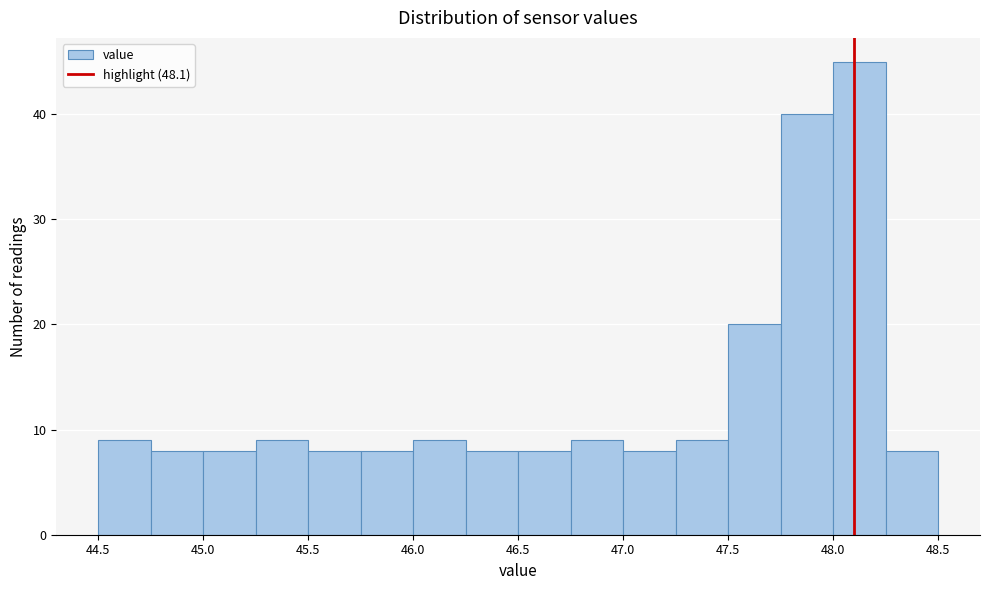

Reading left to right, transcribe this chart: for each bar, give the range it covers on the x-axis and its height. The values are not printed on the chart, so give them approximately, as read against the axis.

44.50 to 44.75: 9
44.75 to 45.00: 8
45.00 to 45.25: 8
45.25 to 45.50: 9
45.50 to 45.75: 8
45.75 to 46.00: 8
46.00 to 46.25: 9
46.25 to 46.50: 8
46.50 to 46.75: 8
46.75 to 47.00: 9
47.00 to 47.25: 8
47.25 to 47.50: 9
47.50 to 47.75: 20
47.75 to 48.00: 40
48.00 to 48.25: 45
48.25 to 48.50: 8